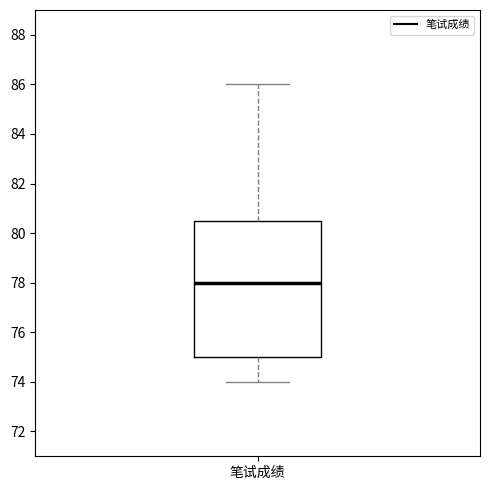

Transcribe this box plot: give where the median line is, the range the box spans, and where the two whiskers end, as read against the y-axis. The values are not printed on the chart, so give them approximately, as read against the axis.

median 78.0, box 75.0 to 80.6, whiskers 74.0 to 86.0